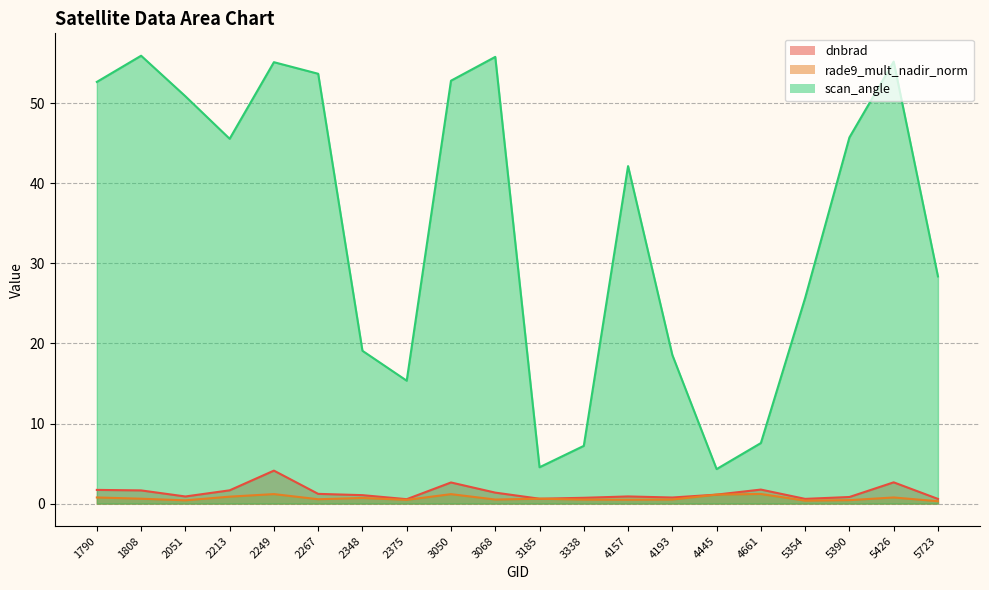

Which series has the largest total across all categories?

scan_angle